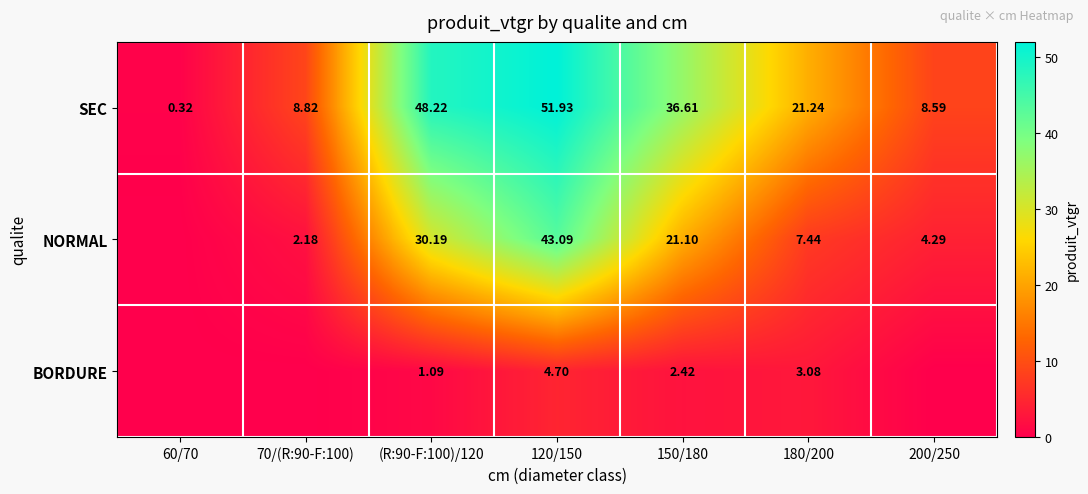

Which series changed the most between 150/180 and 180/200?

SEC